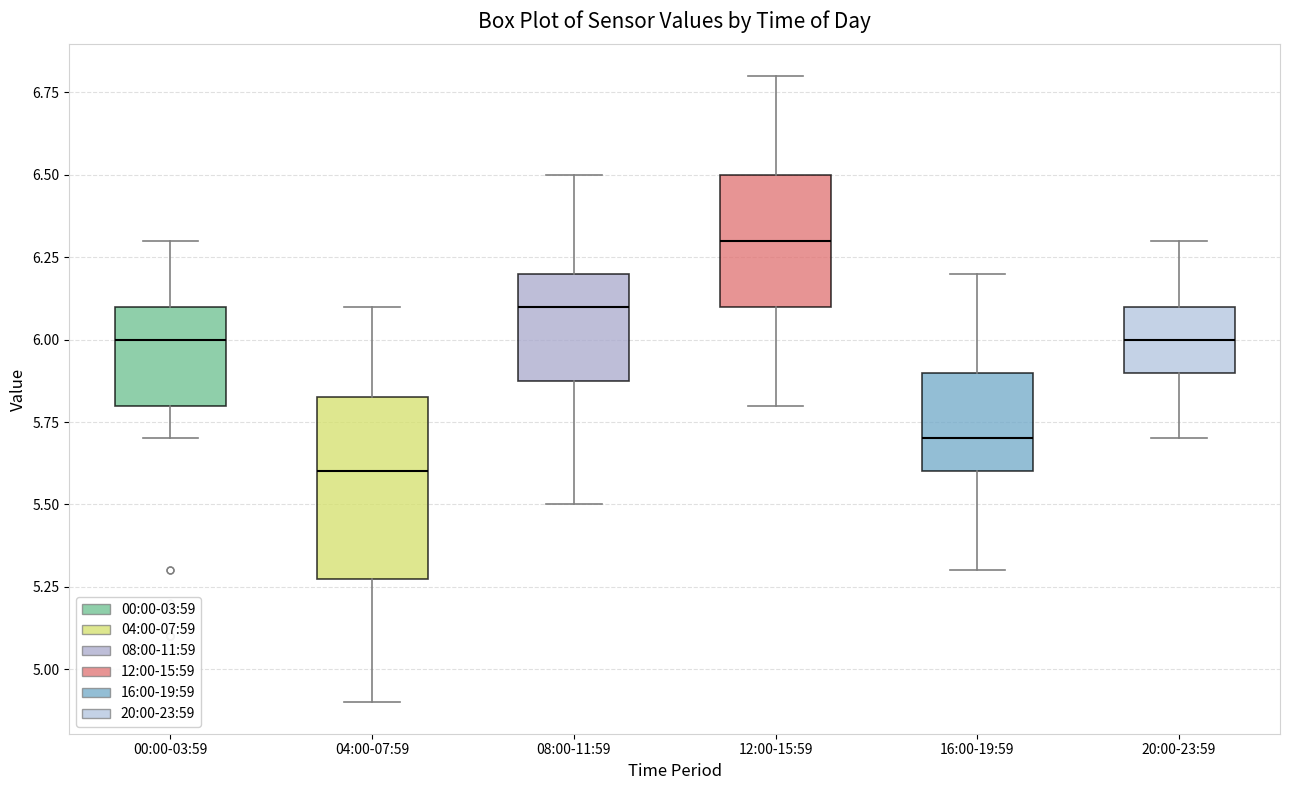

Reading left to right, read every box against the y-axis: the position of its median line, the range the box covers, and the ends of its whiskers. The values are not printed on the chart, so give them approximately, as read against the axis.

00:00-03:59: median 6.00, box 5.80 to 6.10, whiskers 5.70 to 6.30
04:00-07:59: median 5.60, box 5.30 to 5.85, whiskers 4.90 to 6.10
08:00-11:59: median 6.10, box 5.90 to 6.20, whiskers 5.50 to 6.50
12:00-15:59: median 6.30, box 6.10 to 6.50, whiskers 5.80 to 6.80
16:00-19:59: median 5.70, box 5.60 to 5.90, whiskers 5.30 to 6.20
20:00-23:59: median 6.00, box 5.90 to 6.10, whiskers 5.70 to 6.30